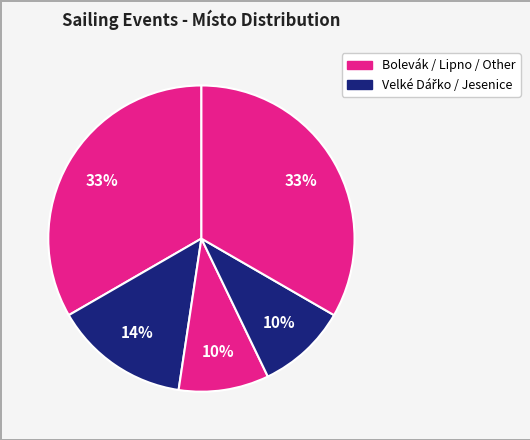

Count the number of slices in the pie.

5